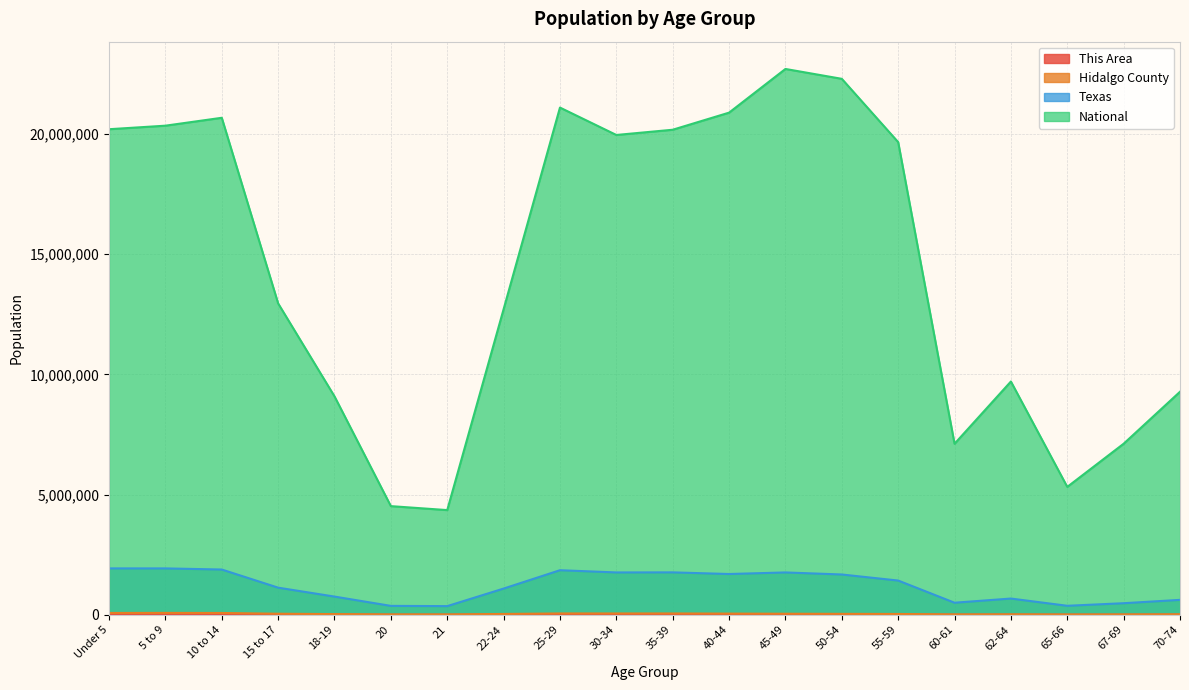

List the labels in order of Texas value, largest first.

Under 5, 5 to 9, 10 to 14, 25-29, 35-39, 45-49, 30-34, 40-44, 50-54, 55-59, 15 to 17, 22-24, 18-19, 62-64, 70-74, 60-61, 67-69, 65-66, 20, 21